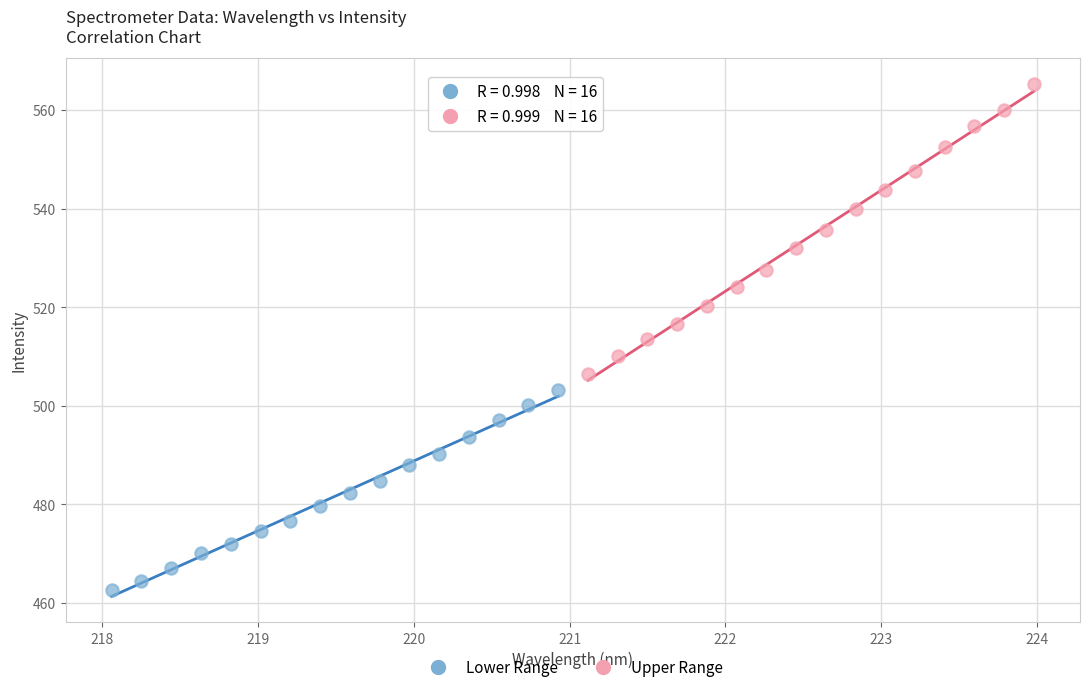

Which series has the widest spread of Y values?

Upper Range